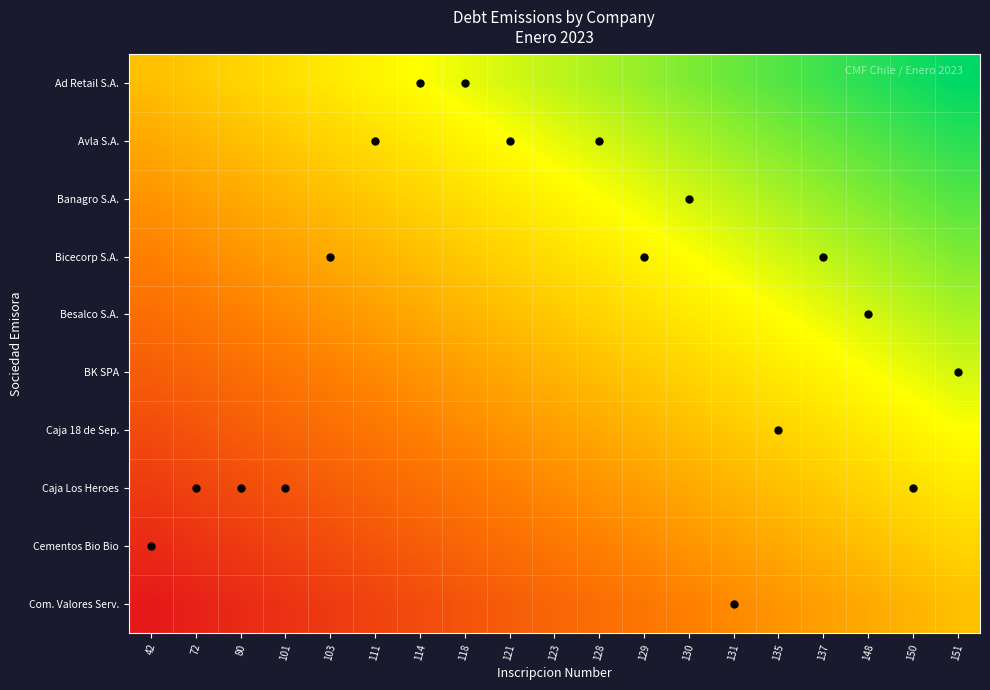

How many categories are shown in the chart?

19